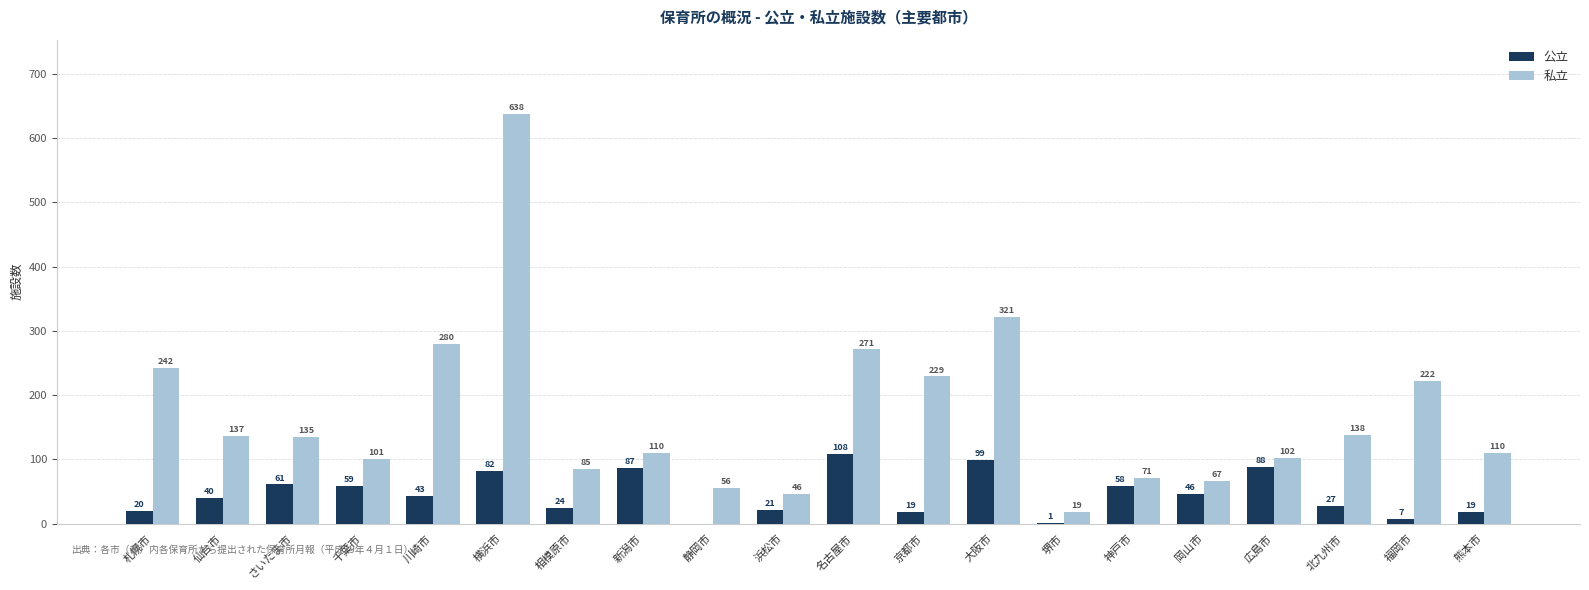

What is the highest value of the 私立 series?

638